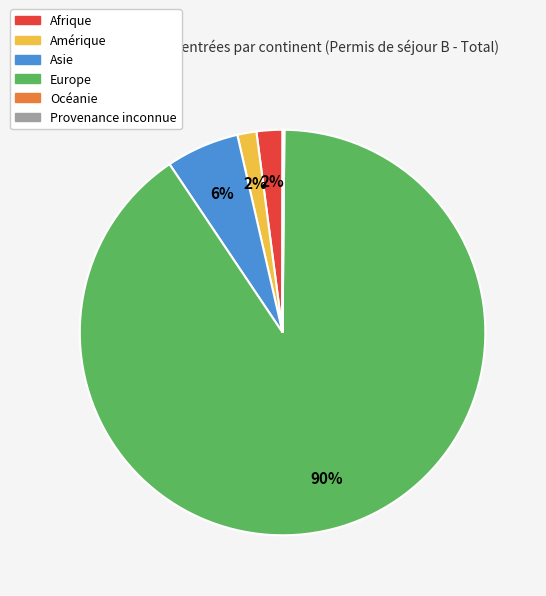

To the nearest percent, what is the difference between the largest and smallest slice percentages?

90%